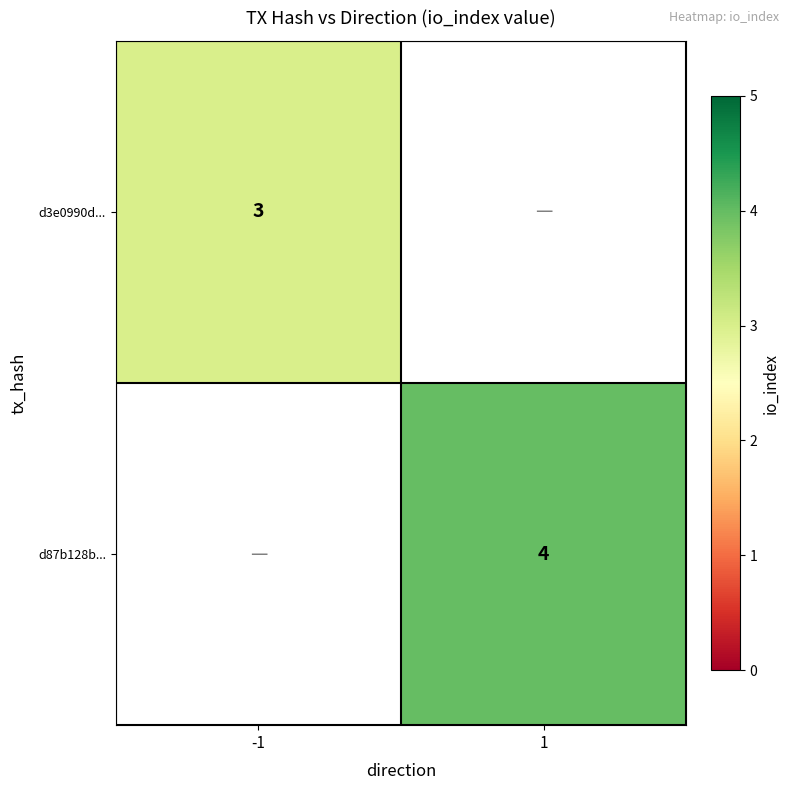

The d3e0990d... series shows 3 at -1. True or false?

True